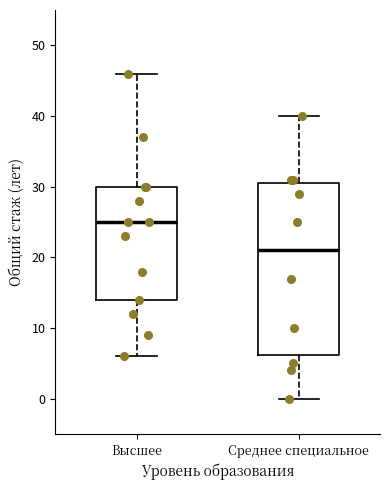

Reading left to right, transcribe this box plot: for each box, give where its median line is, the range the box spans, and where its two whiskers end, as read against the y-axis. The values are not printed on the chart, so give them approximately, as read against the axis.

Высшее: median 25, box 14 to 30, whiskers 6 to 46
Среднее специальное: median 21, box 6 to 31, whiskers 0 to 40